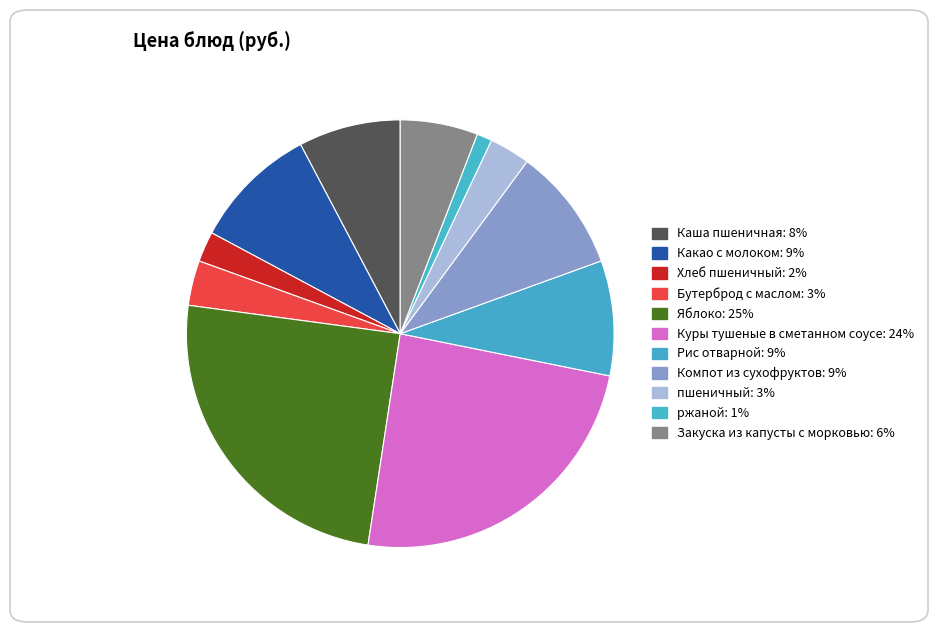

How many segments does this pie chart have?

11